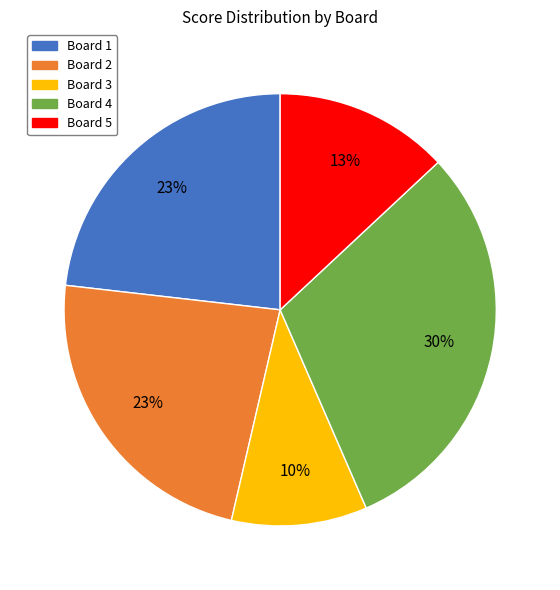

Do Board 2 and Board 4 together represent more than half of the pie?

Yes